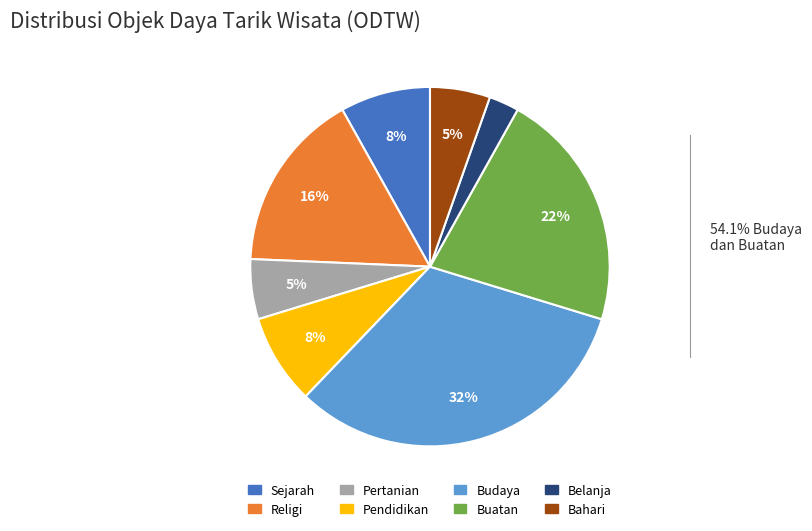

To the nearest percent, what is the combined percentage of Belanja and Sejarah?

11%